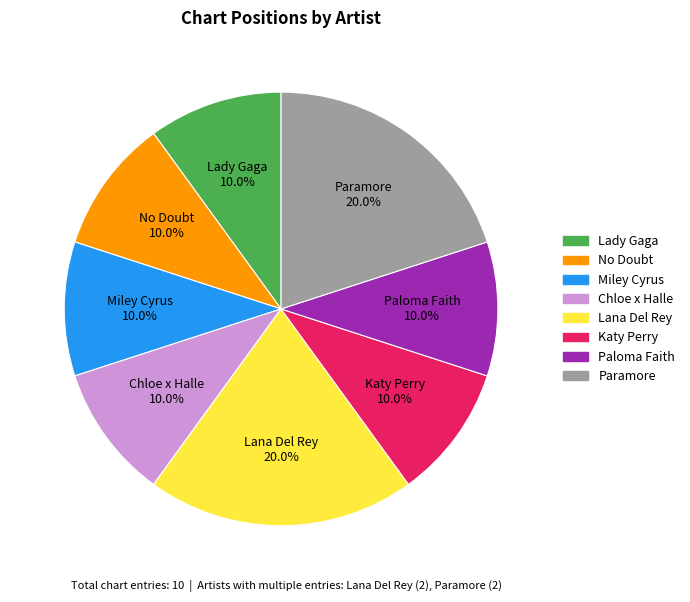

Count the number of slices in the pie.

8